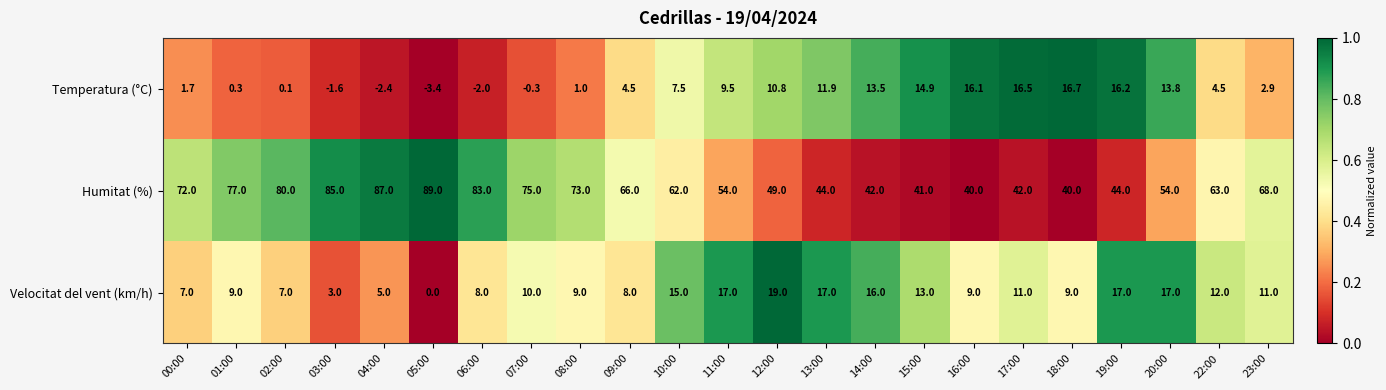

At which label is Humitat (%) closest to 64?

22:00